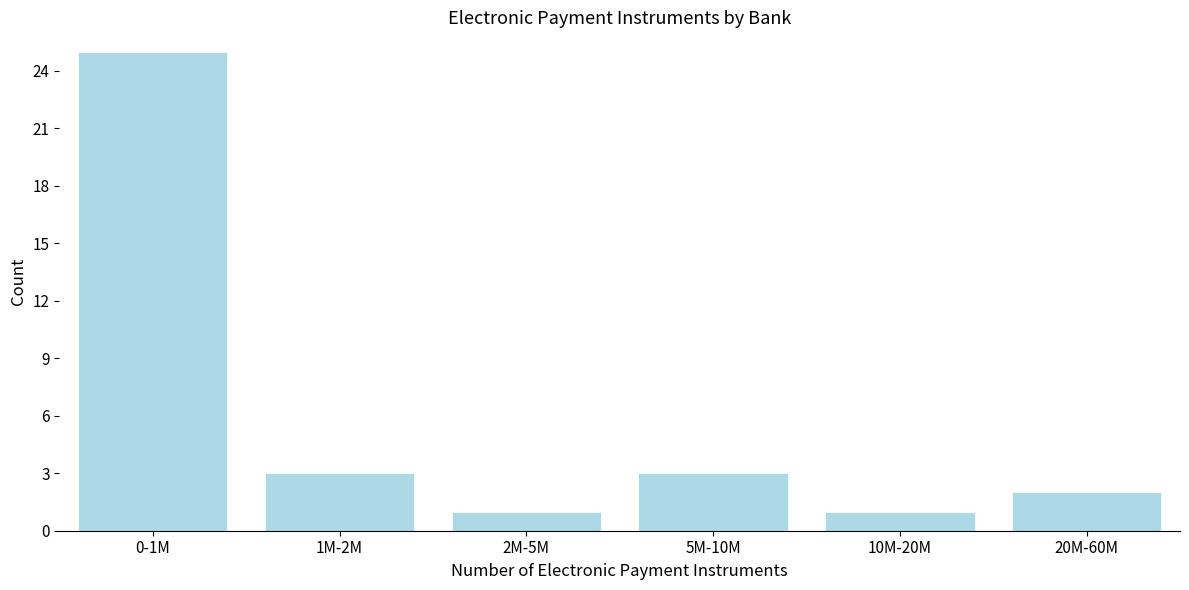

Reading left to right, list all the values displayed in this chart.

0-1M=25	1M-2M=3	2M-5M=1	5M-10M=3	10M-20M=1	20M-60M=2